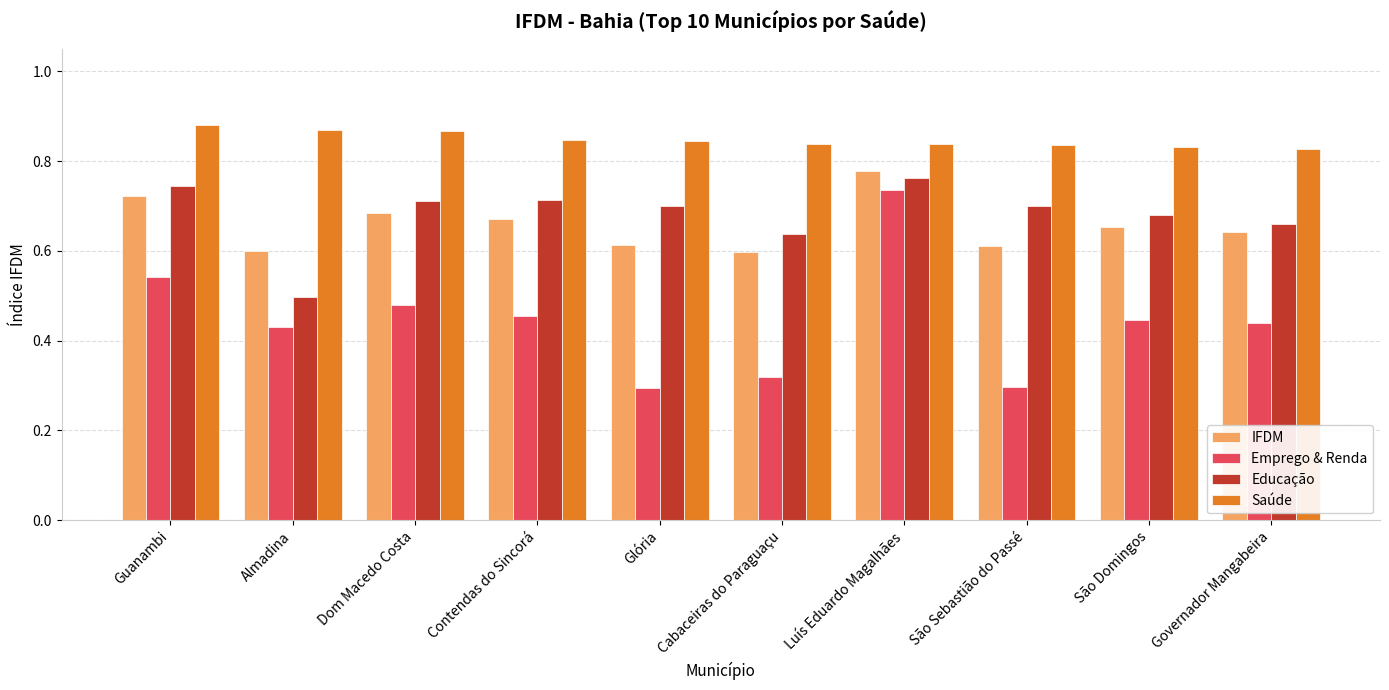

What is the sum of the Saúde values at São Sebastião do Passé and Glória?

1.7